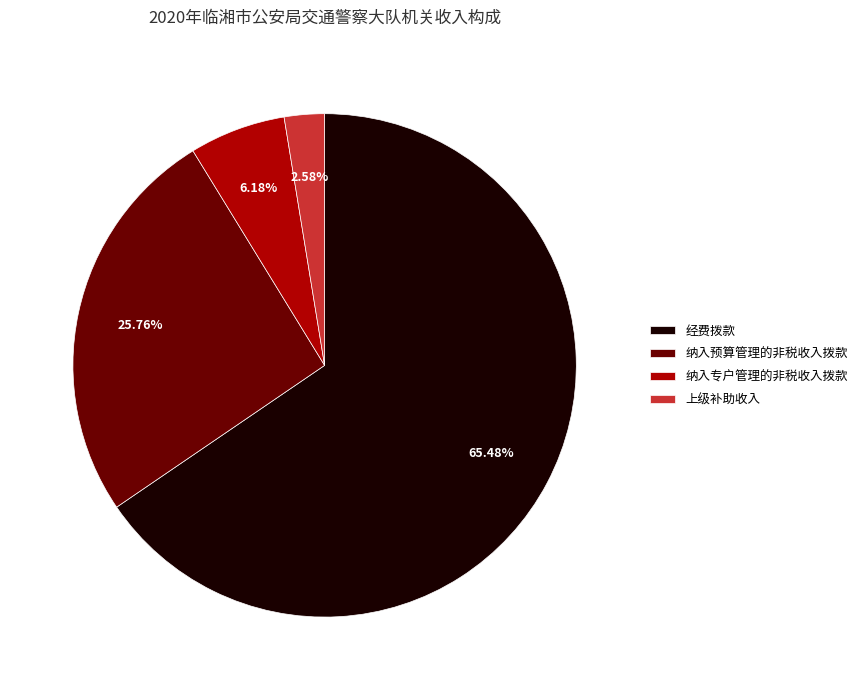

Between 上级补助收入 and 纳入专户管理的非税收入拨款, which is larger?

纳入专户管理的非税收入拨款